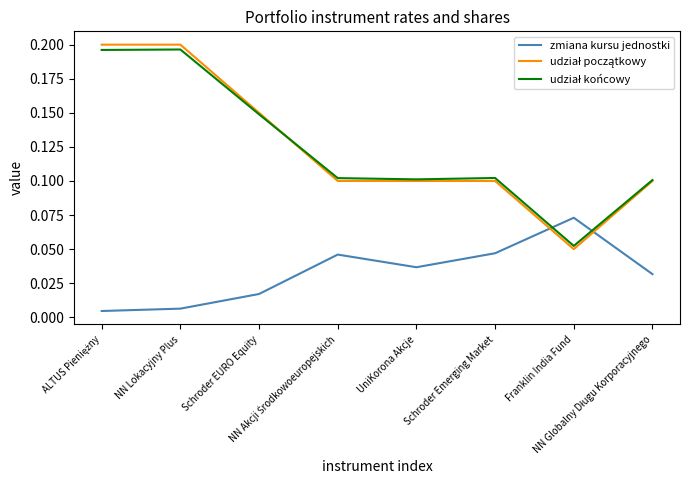

True or false: udział początkowy has a value of 0.0 at Franklin India Fund.

False